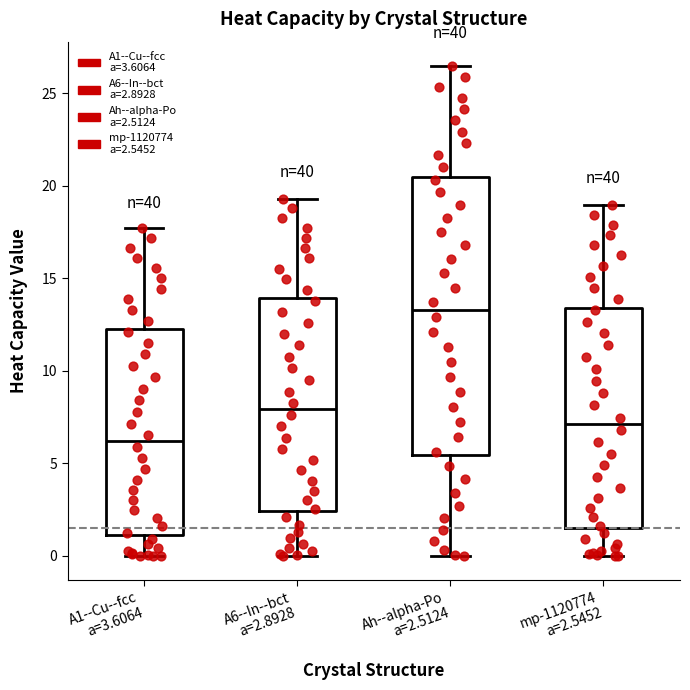

Reading left to right, read every box against the y-axis: the position of its median line, the range the box covers, and the ends of its whiskers. The values are not printed on the chart, so give them approximately, as read against the axis.

A1--Cu--fcc a=3.6064: median 6.0, box 1.0 to 12.5, whiskers 0.0 to 17.5
A6--In--bct a=2.8928: median 8.0, box 2.5 to 14.0, whiskers 0.0 to 19.5
Ah--alpha-Po a=2.5124: median 13.5, box 5.5 to 20.5, whiskers 0.0 to 26.5
mp-1120774 a=2.5452: median 7.0, box 1.5 to 13.5, whiskers 0.0 to 19.0